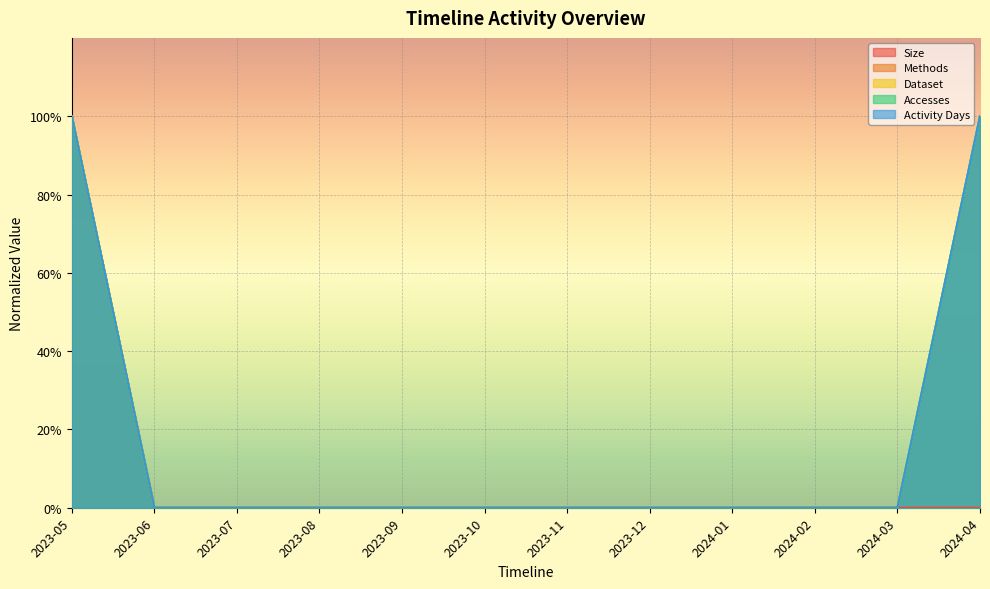

Is it true that Accesses equals -0.6 at 2023-11?

False